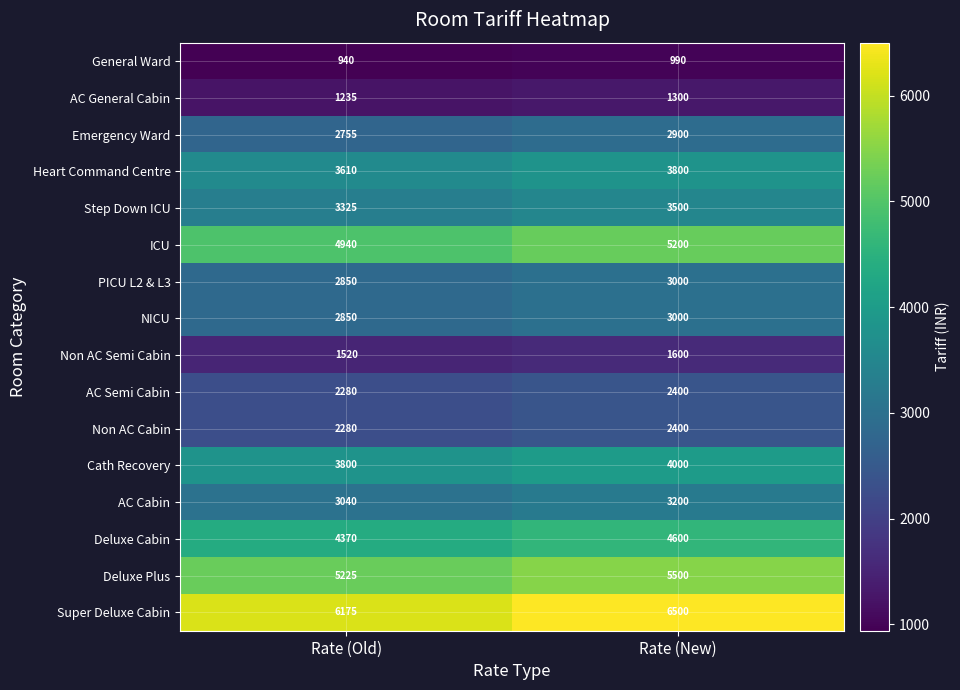

Which series has the largest total across all categories?

Super Deluxe Cabin